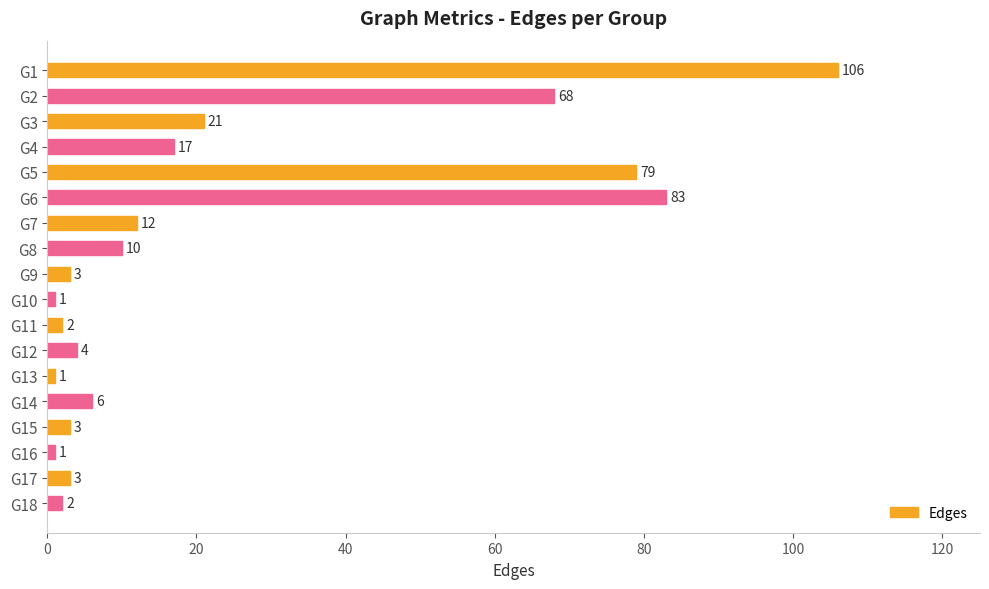

Between G10 and G6, which is larger?

G6